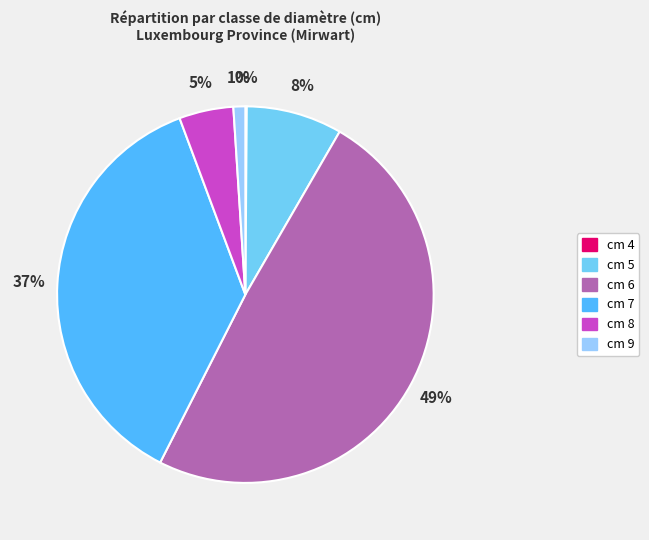

To the nearest percent, what is the difference between the largest and smallest slice percentages?

49%